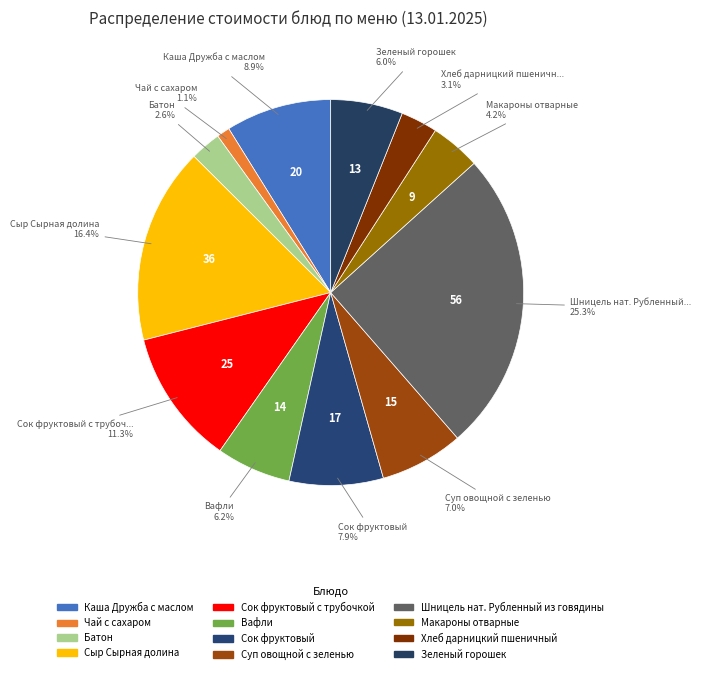

Count the number of slices in the pie.

12